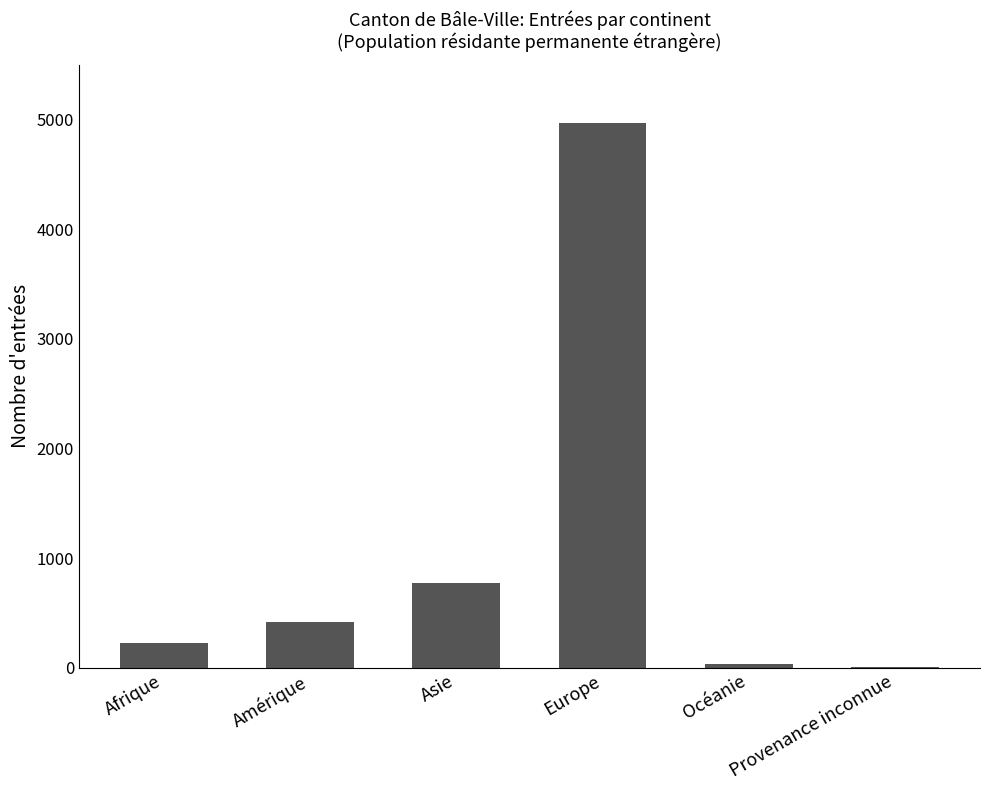

What is the greatest value displayed?

4971